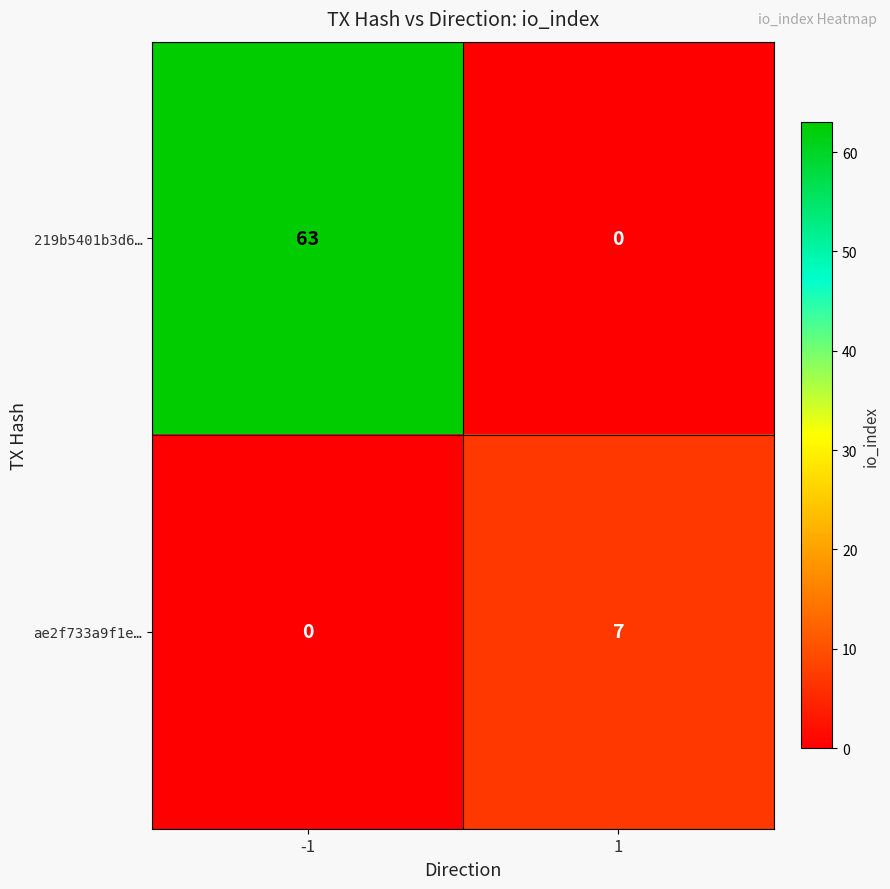

Reading left to right, list all the values displayed in this chart.

219b5401b3d6…: 63	0
ae2f733a9f1e…: 0	7